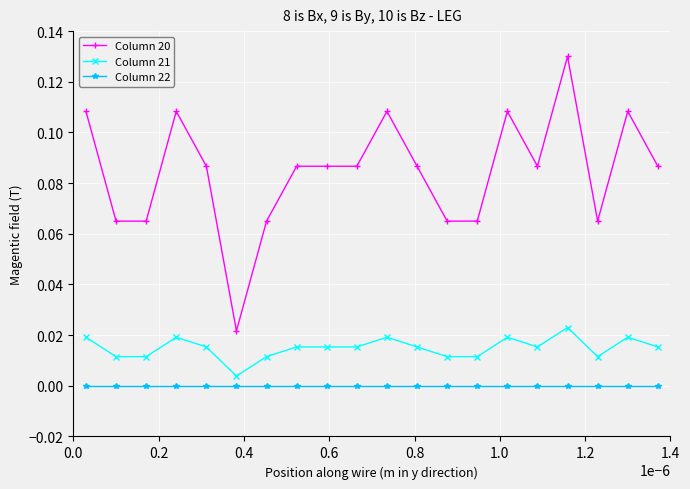

Rank the series by their maximum value, from highest to lowest.

Column 20, Column 21, Column 22